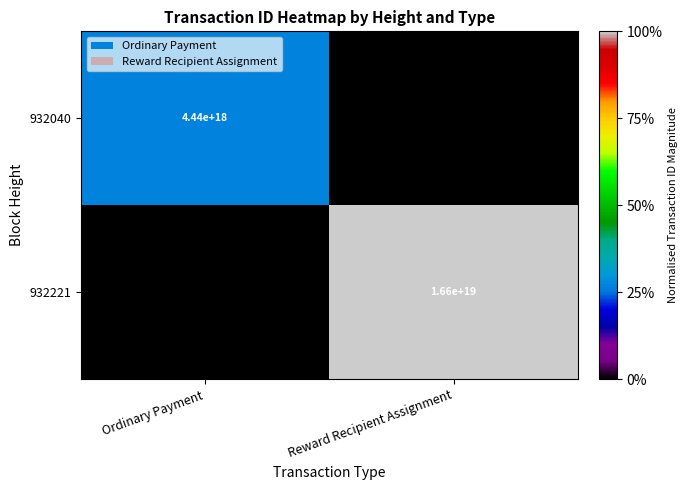

Is it true that 932221 equals 16600000000000000000 at Reward Recipient Assignment?

True